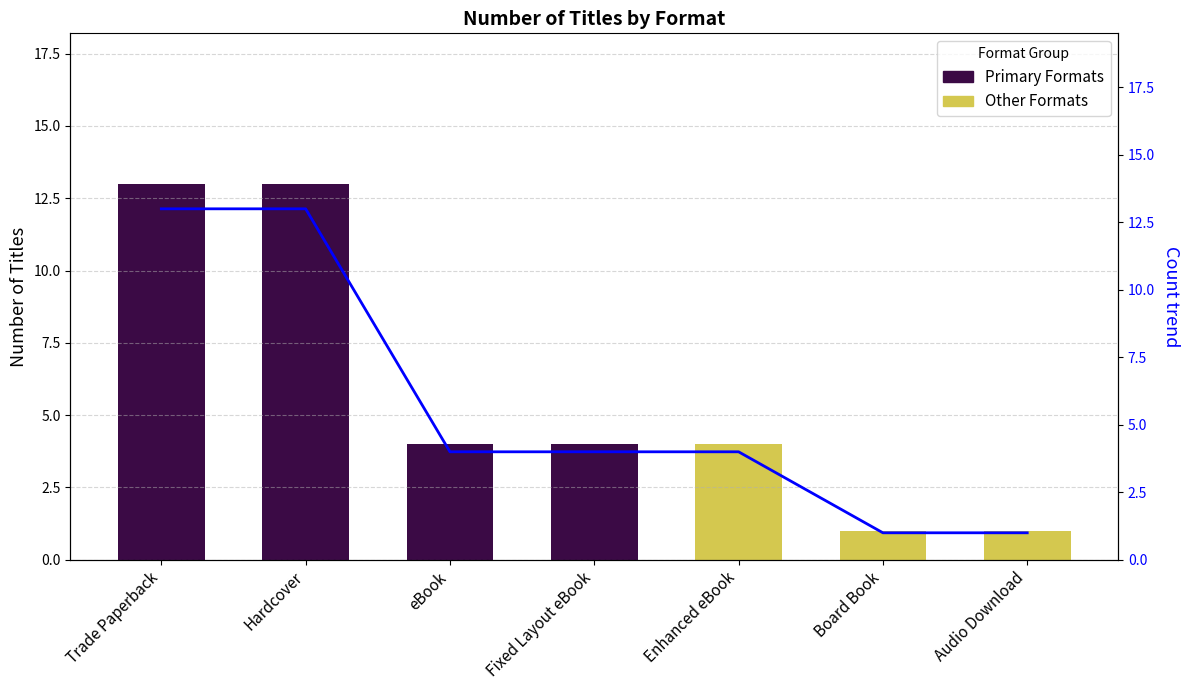

How many bars are there in total?

7